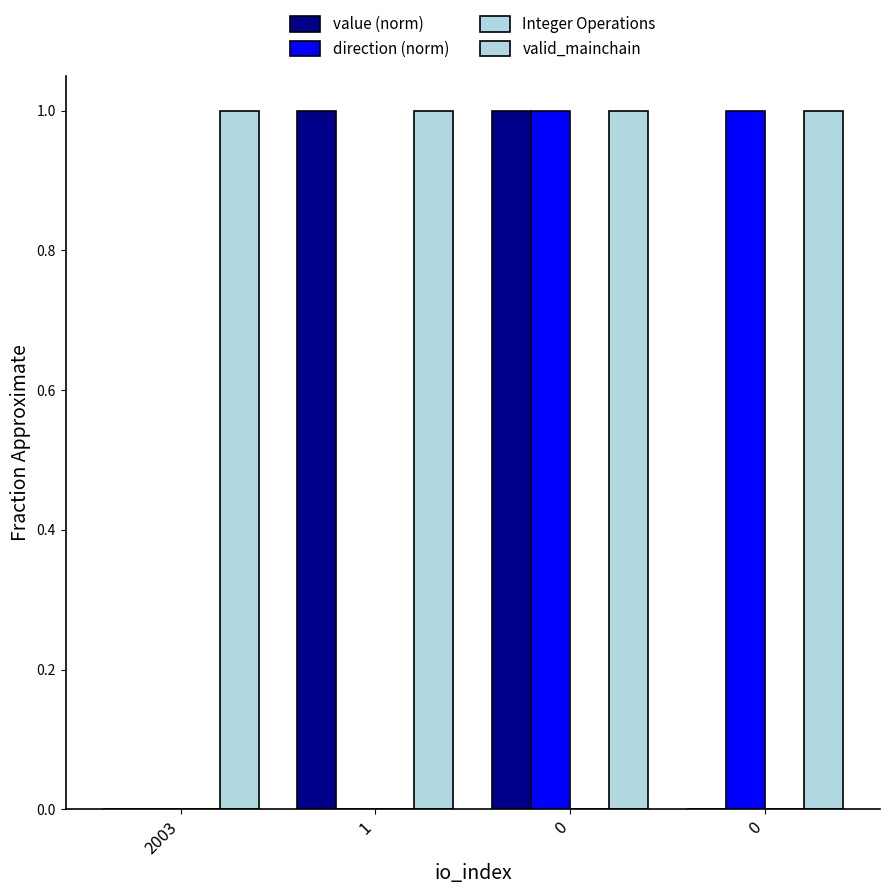

Where is direction (norm) nearest to the value 0?

2003